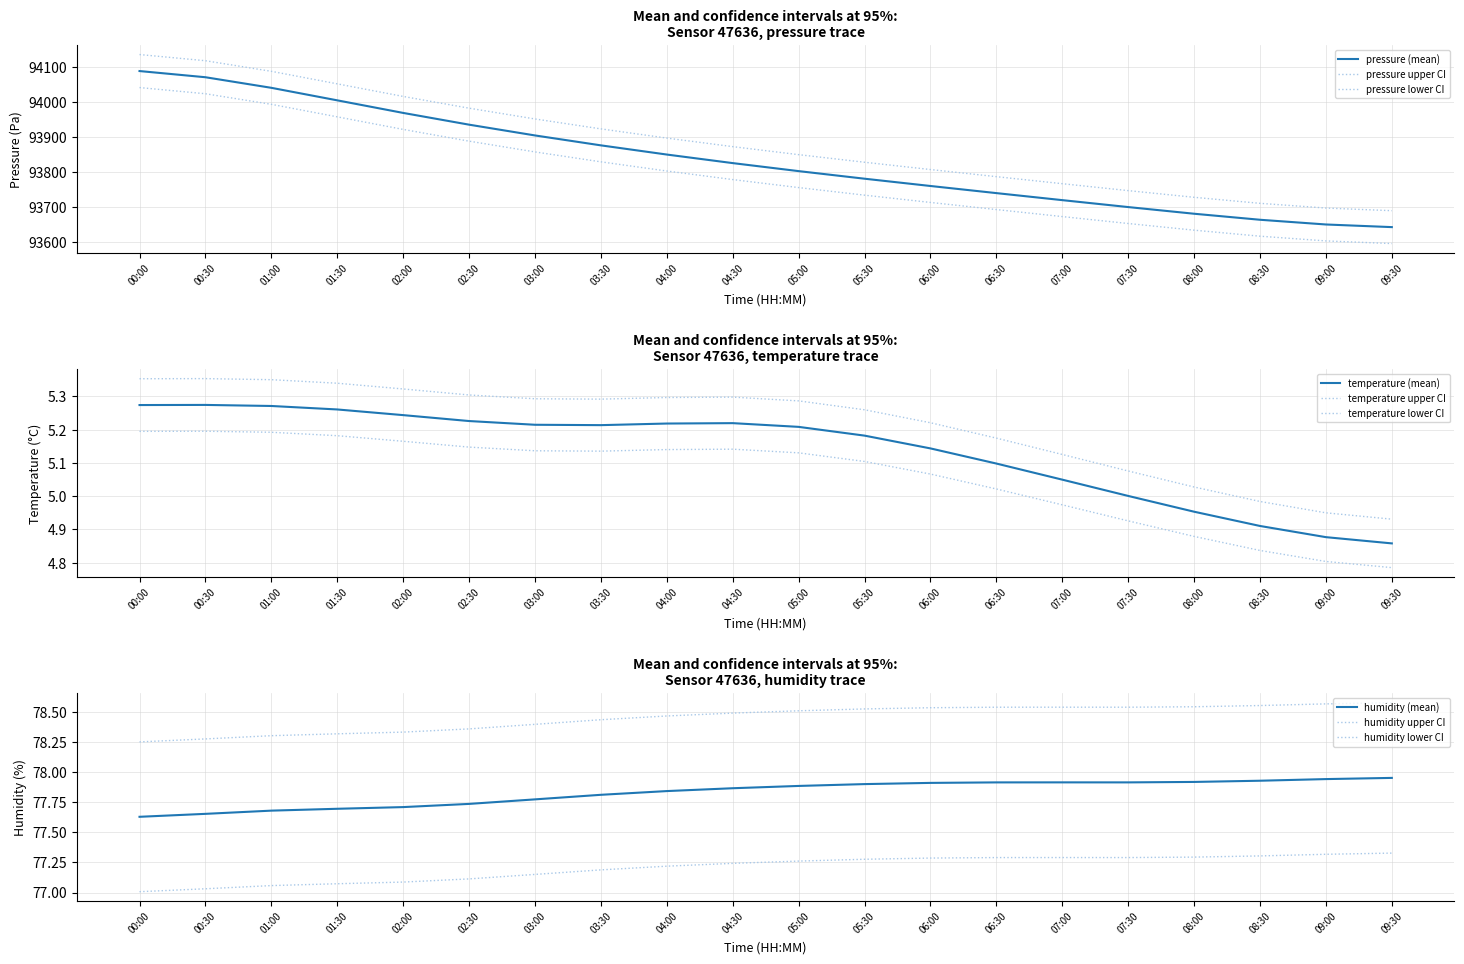

True or false: temperature and humidity cross at least once.

False